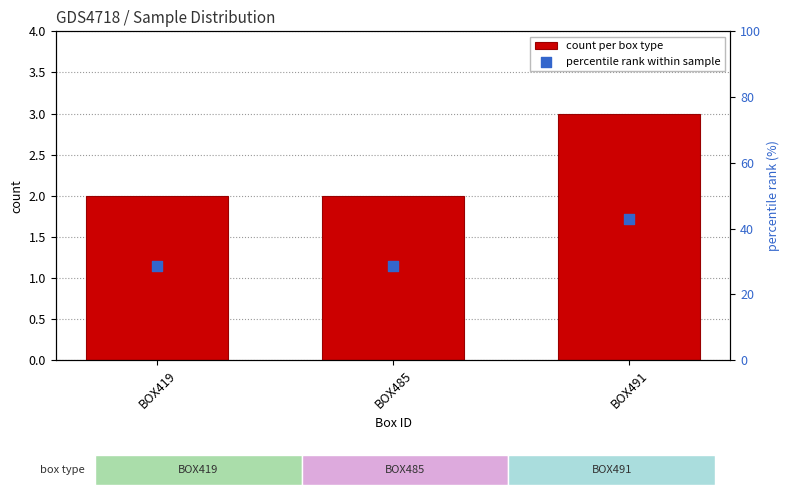

Which series has the largest Y range (max minus min)?

percentile rank within sample